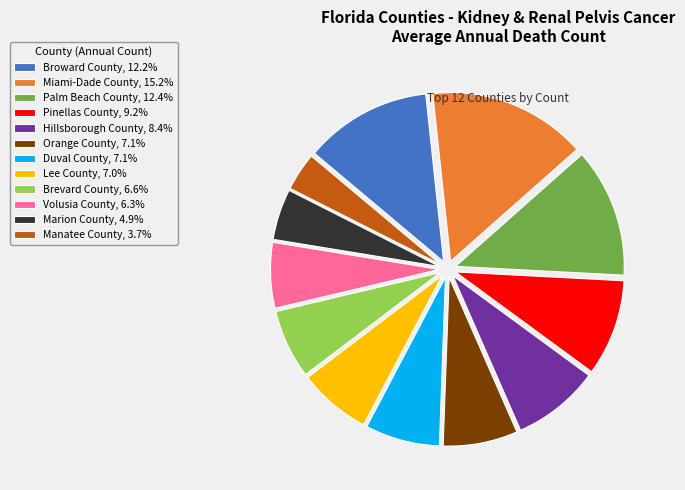

Which slice is the smallest?

Manatee County